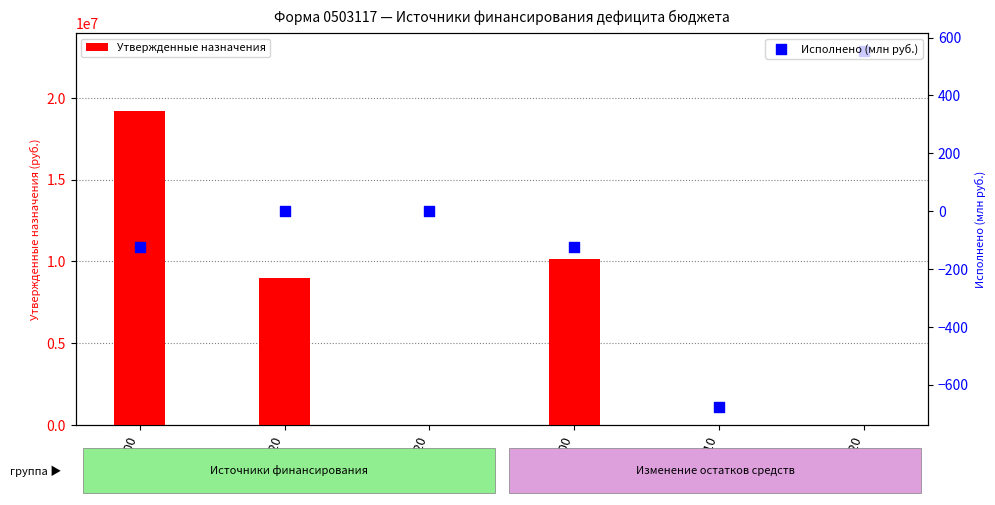

At which category is the sum across all series the highest?

500